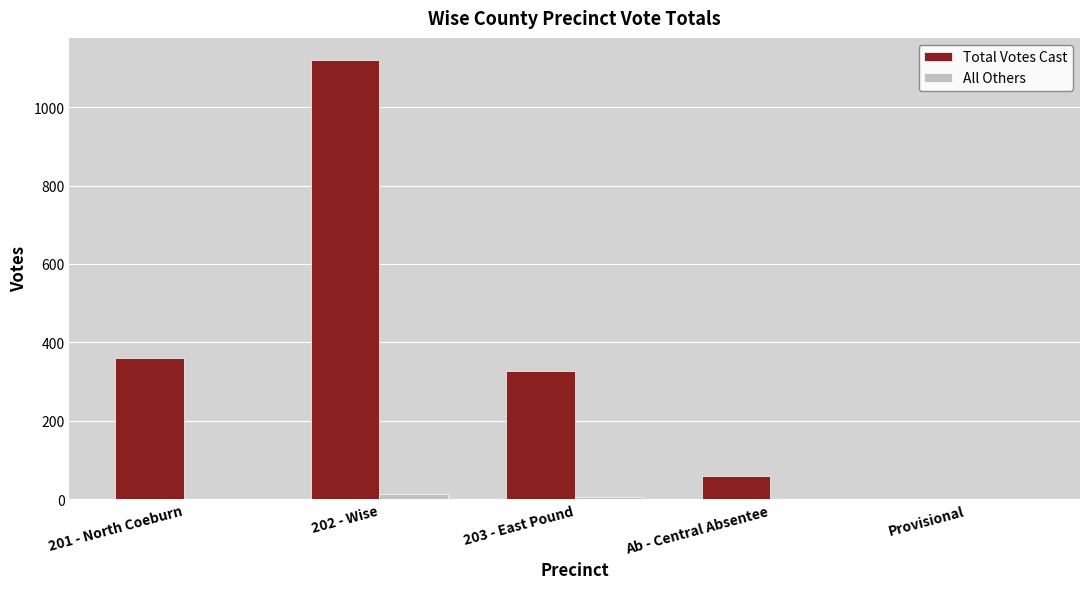

How many groups of bars are there?

5